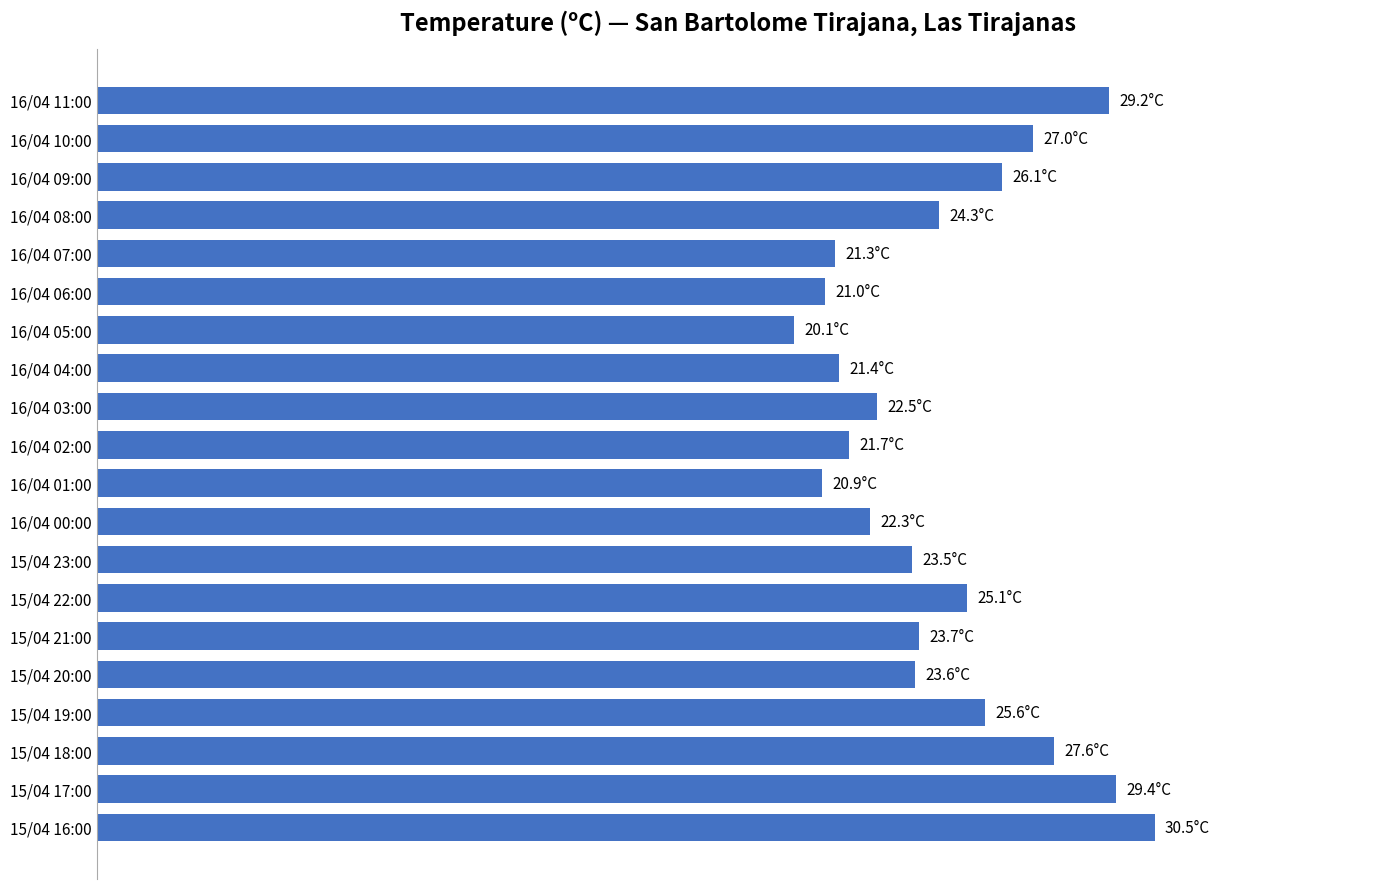

Rank the categories by value from lowest to highest.

16/04 05:00, 16/04 01:00, 16/04 06:00, 16/04 07:00, 16/04 04:00, 16/04 02:00, 16/04 00:00, 16/04 03:00, 15/04 23:00, 15/04 20:00, 15/04 21:00, 16/04 08:00, 15/04 22:00, 15/04 19:00, 16/04 09:00, 16/04 10:00, 15/04 18:00, 16/04 11:00, 15/04 17:00, 15/04 16:00